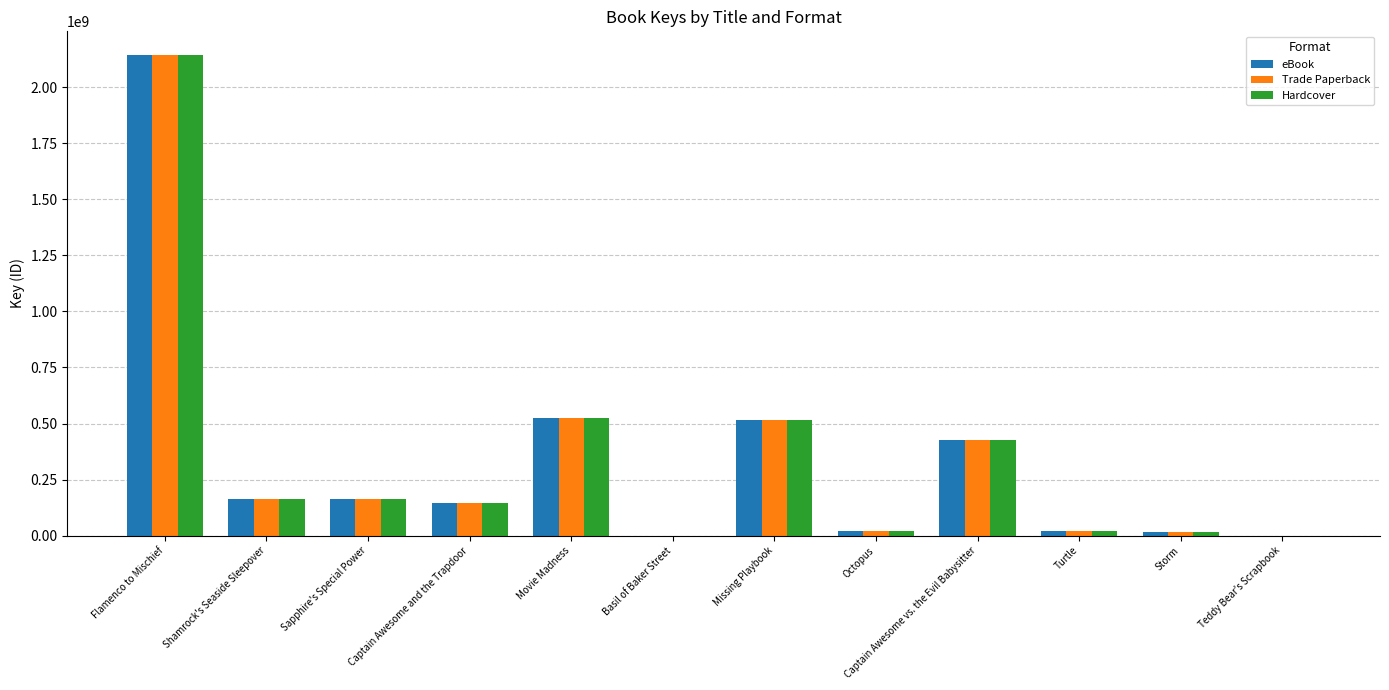

What is the total value across all series at Sapphire's Special Power?

495482913